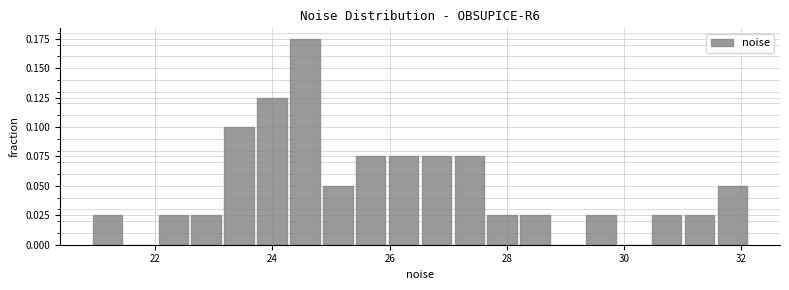

Read against the x-axis, roughly where is the centre of the tallest bar?

24.6